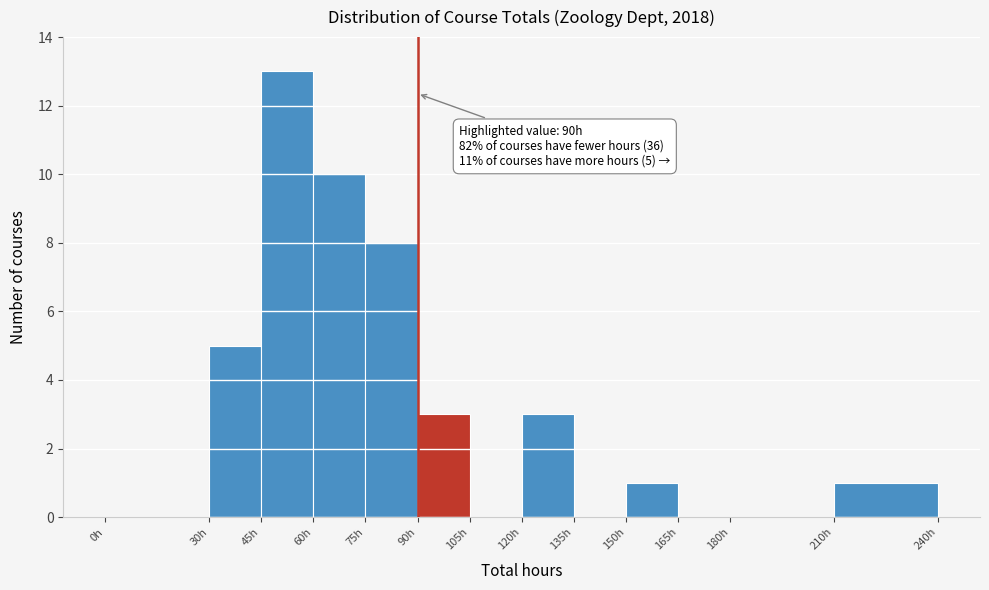

Which range on the x-axis has the tallest bar?

45 to 60